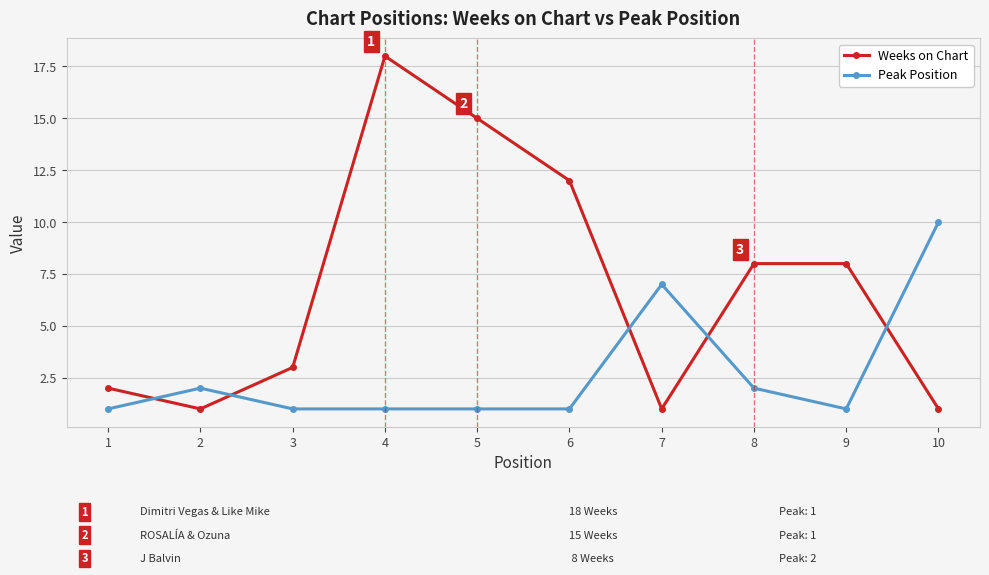

Which category has the highest value in the Weeks on Chart series?

4